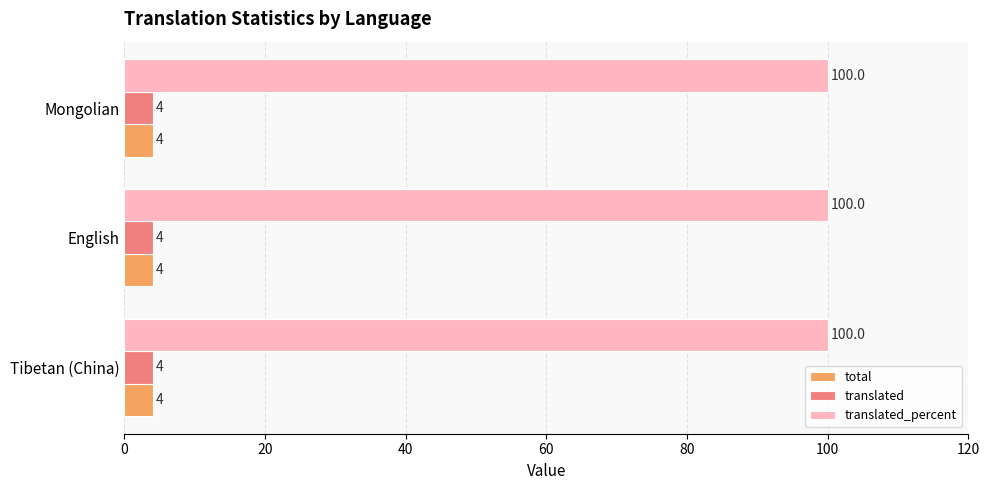

What value does the total series have at English?

4